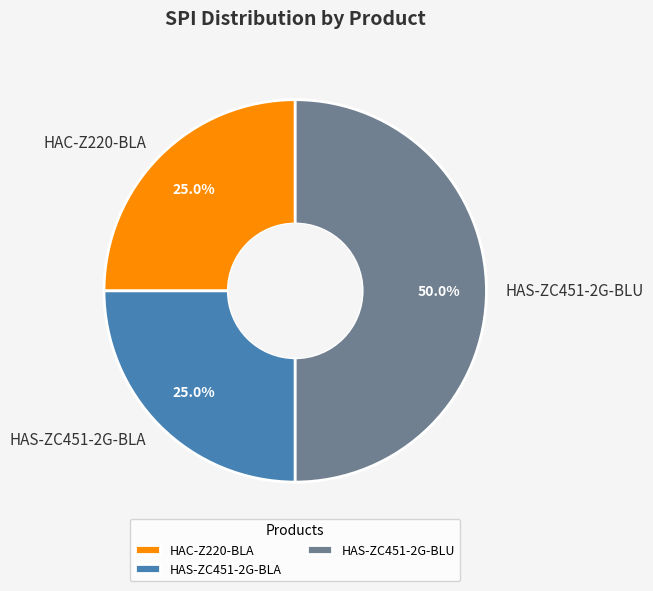

Which category has the biggest portion of the pie?

HAS-ZC451-2G-BLU